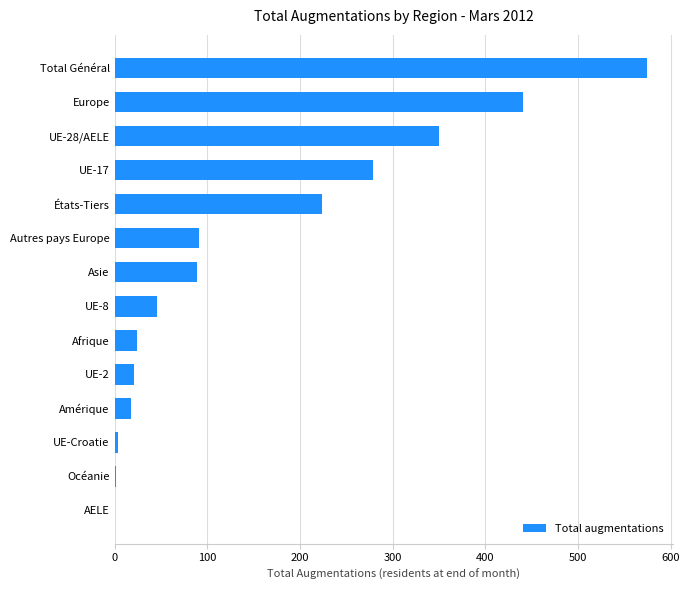

What is the sum of all values?

2163